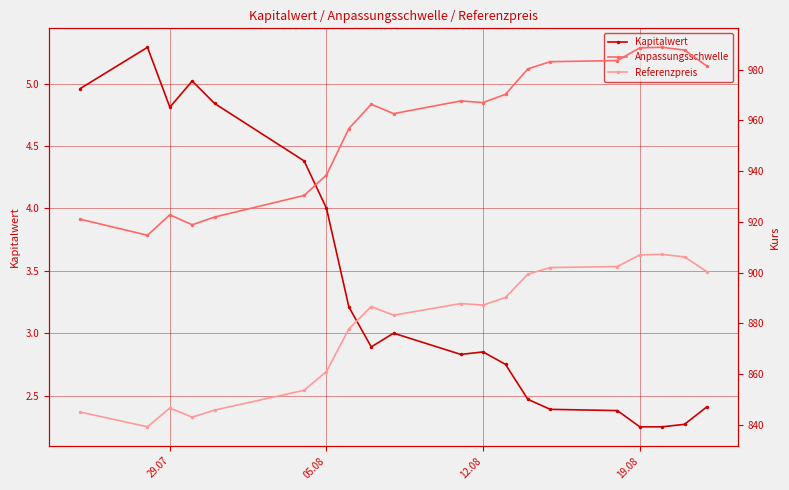

List the series in order of their peak value, lowest first.

Kapitalwert, Referenzpreis, Anpassungsschwelle